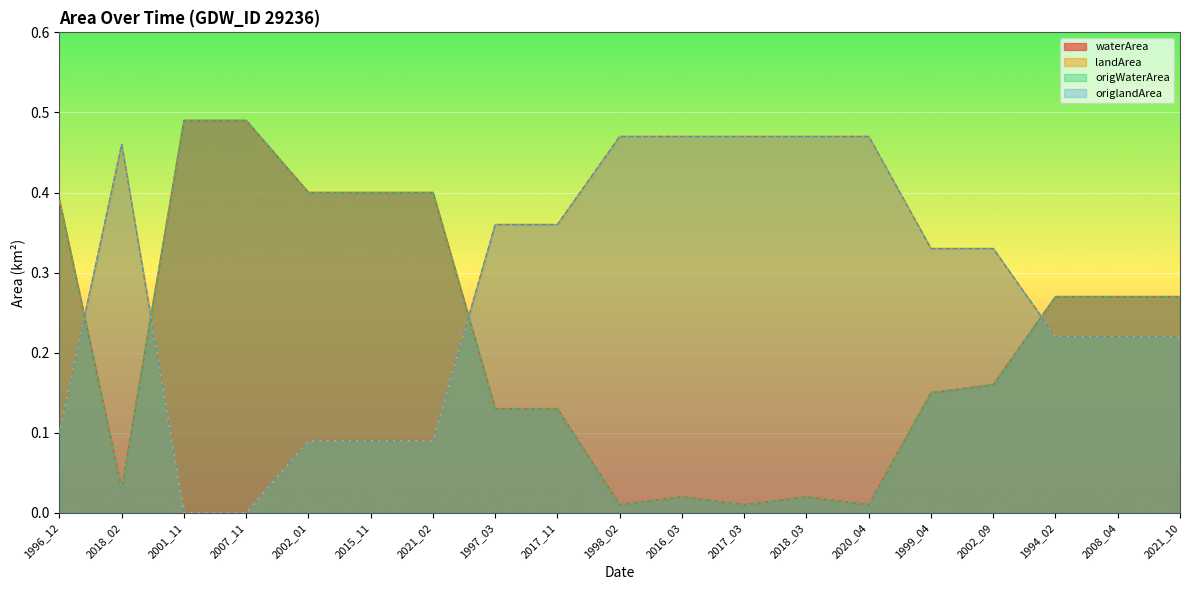

Reading left to right, what are all the values shown in this chart?

waterArea: 0.4	0.0	0.5	0.5	0.4	0.4	0.4	0.1	0.1	0.0	0.0	0.0	0.0	0.0	0.1	0.2	0.3	0.3	0.3
landArea: 0.1	0.5	0.0	0.0	0.1	0.1	0.1	0.4	0.4	0.5	0.5	0.5	0.5	0.5	0.3	0.3	0.2	0.2	0.2
origWaterArea: 0.4	0.0	0.5	0.5	0.4	0.4	0.4	0.1	0.1	0.0	0.0	0.0	0.0	0.0	0.1	0.2	0.3	0.3	0.3
origlandArea: 0.1	0.5	0.0	0.0	0.1	0.1	0.1	0.4	0.4	0.5	0.5	0.5	0.5	0.5	0.3	0.3	0.2	0.2	0.2